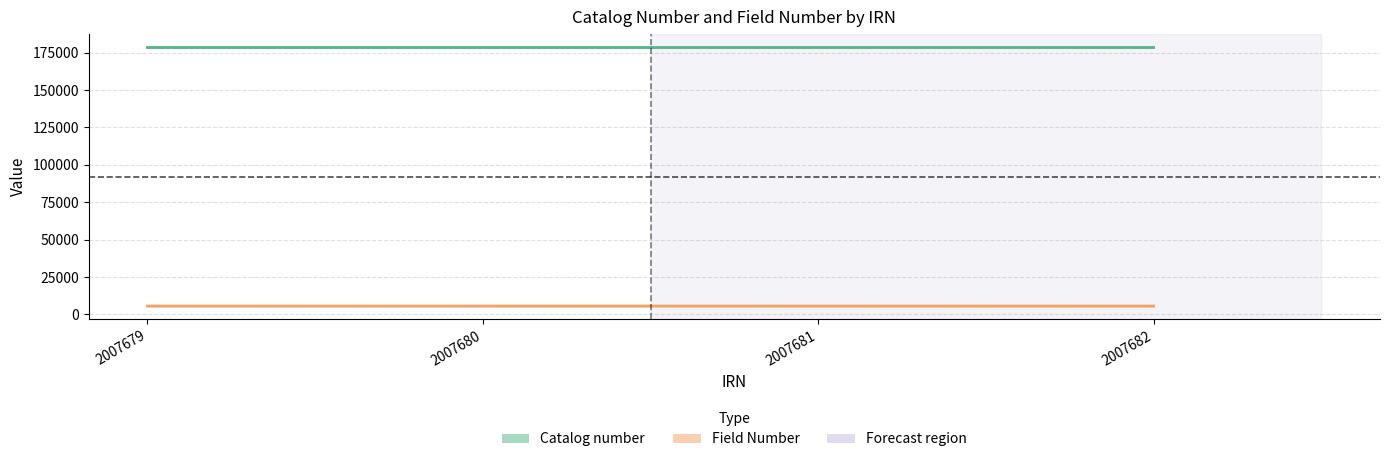

How many categories are shown in the chart?

4